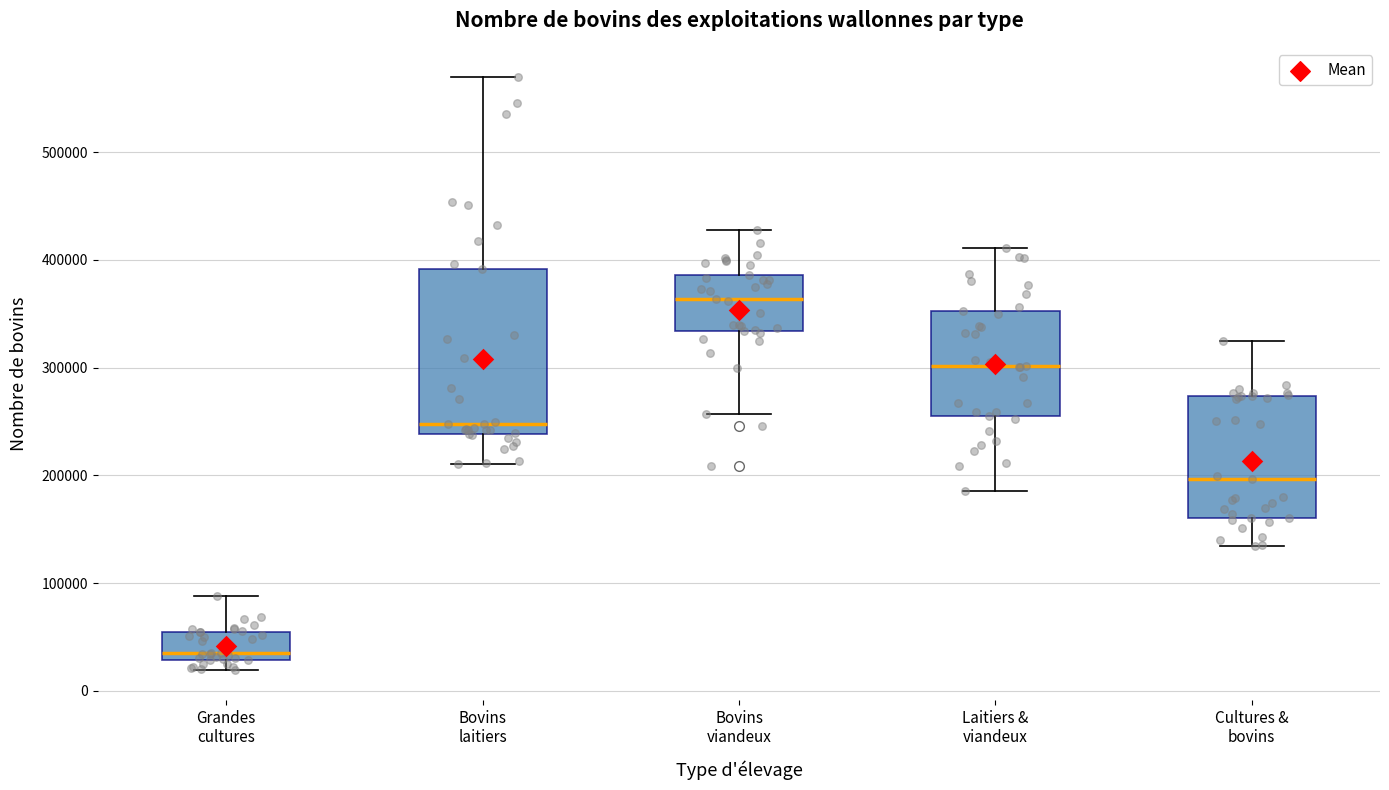

Which box has the lowest median line?

Grandes cultures